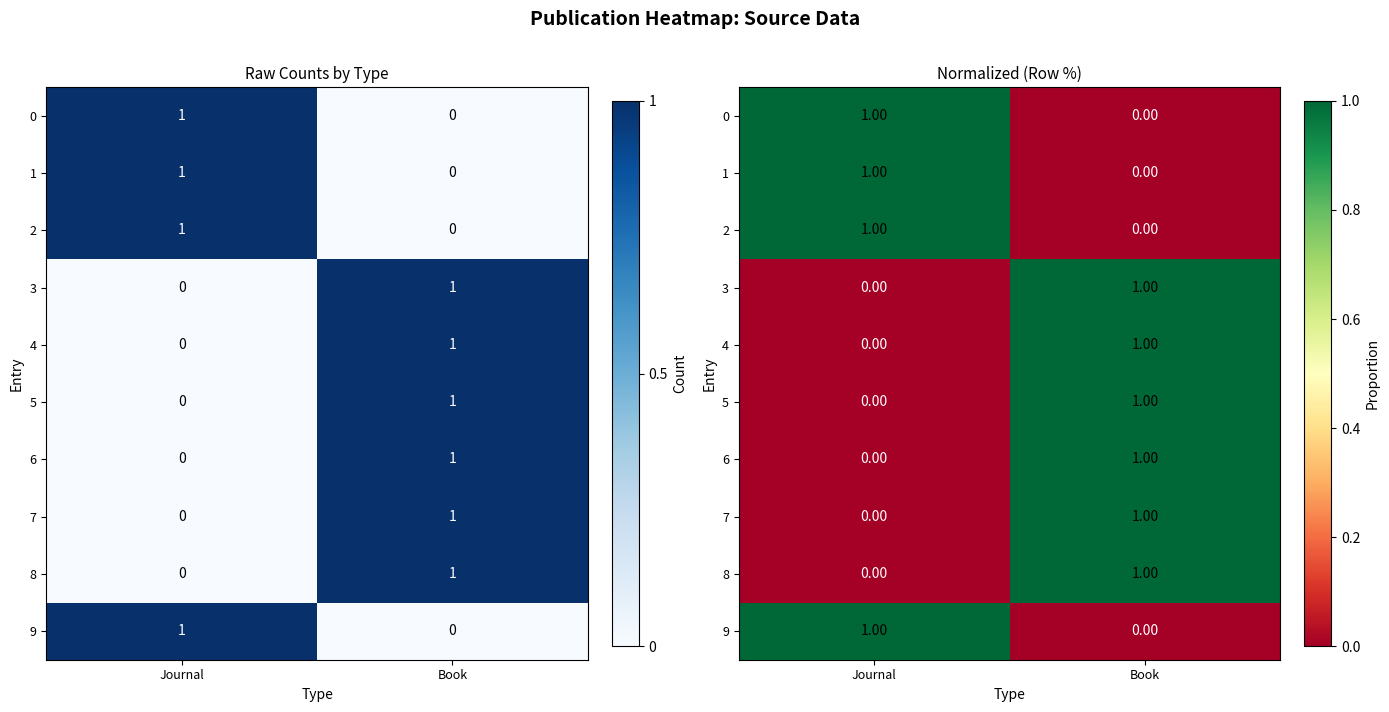

What is the highest value of the 9 series?

1